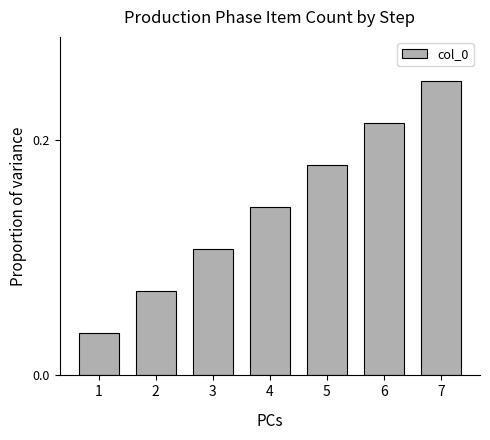

Rank the categories by value from lowest to highest.

1, 2, 3, 4, 5, 6, 7